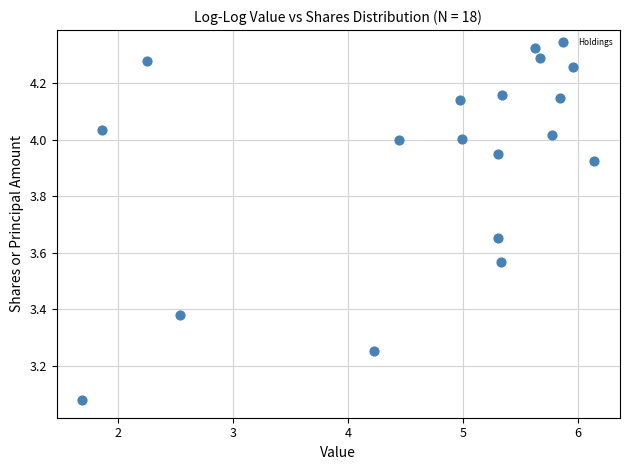

What is the range of X values (max minus min)?

4.5